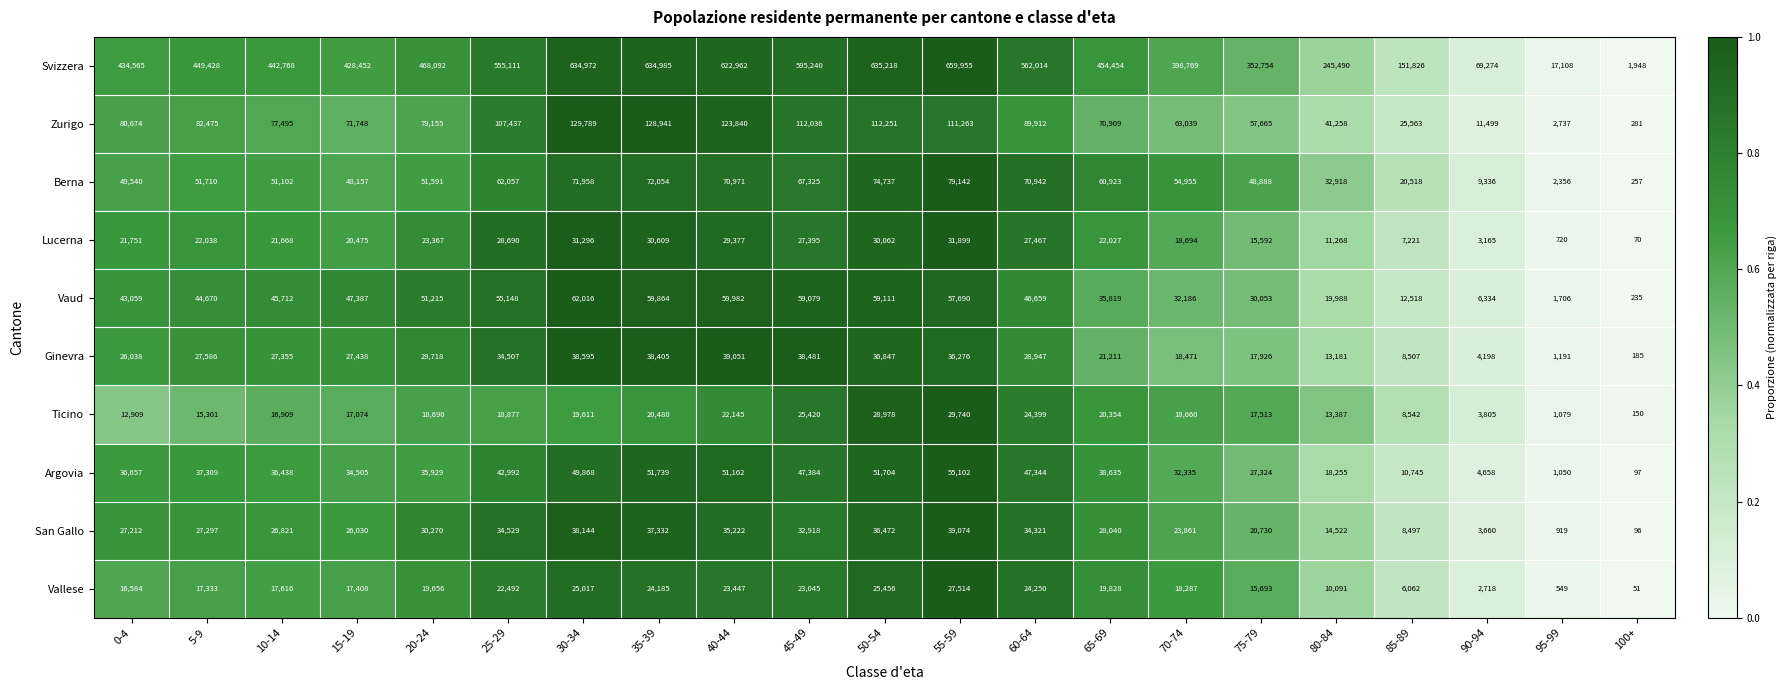

Which category has the highest value across all series?

55-59